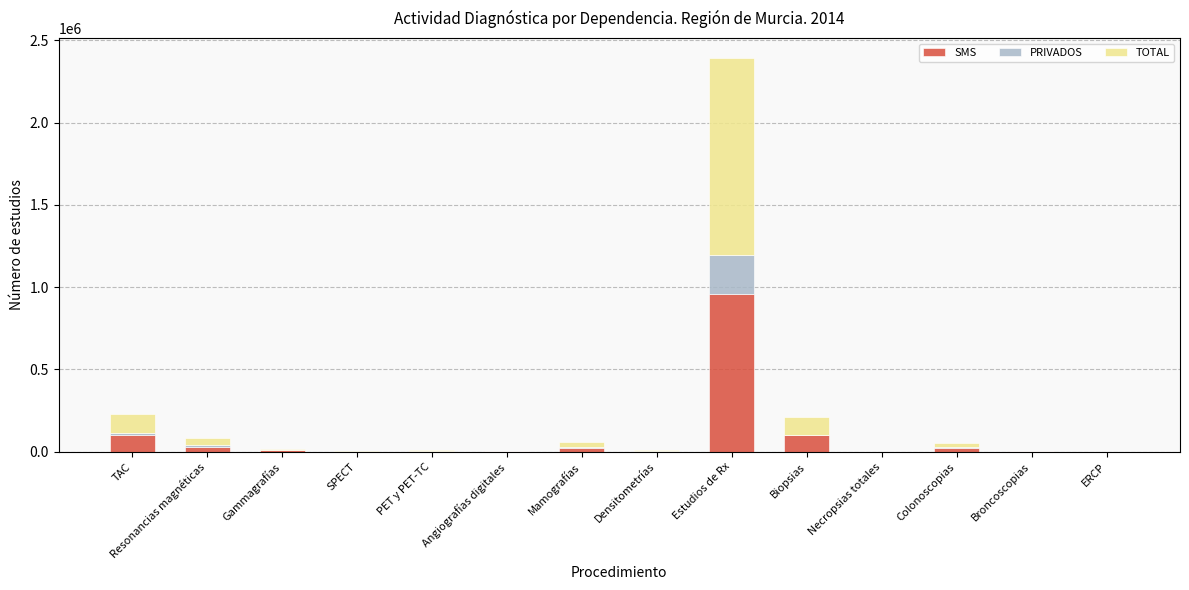

Does the chart contain stacked bars?

Yes